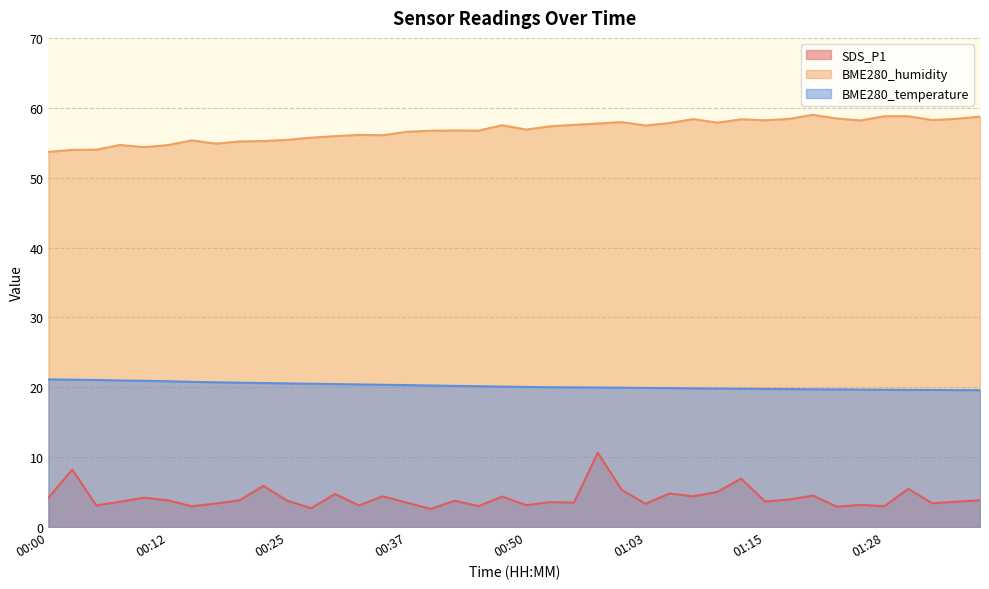

At 00:12, list the series in order from largest to smallest.

BME280_humidity, BME280_temperature, SDS_P1